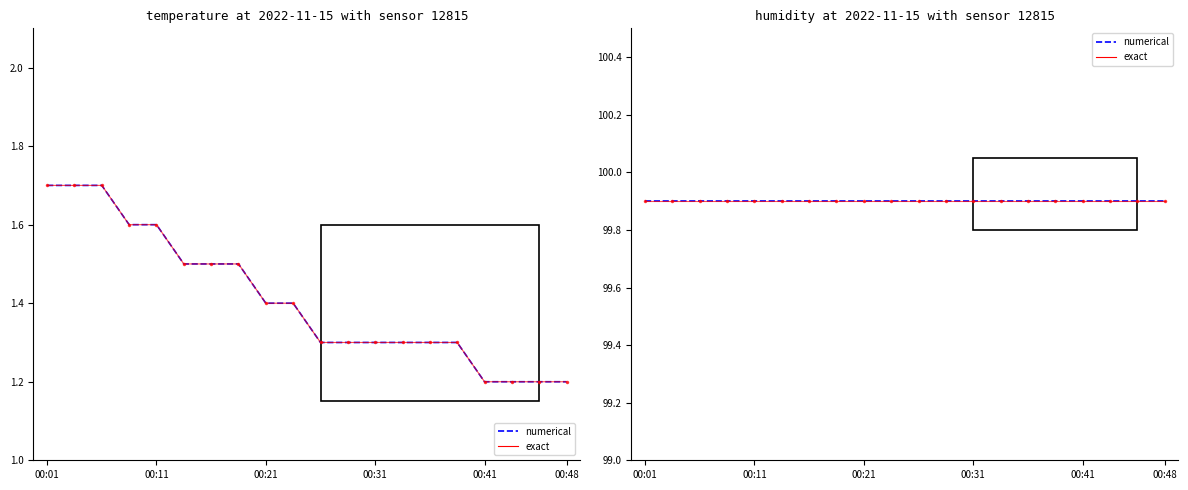

What is the spread (max minus min) of values at 6?

98.4